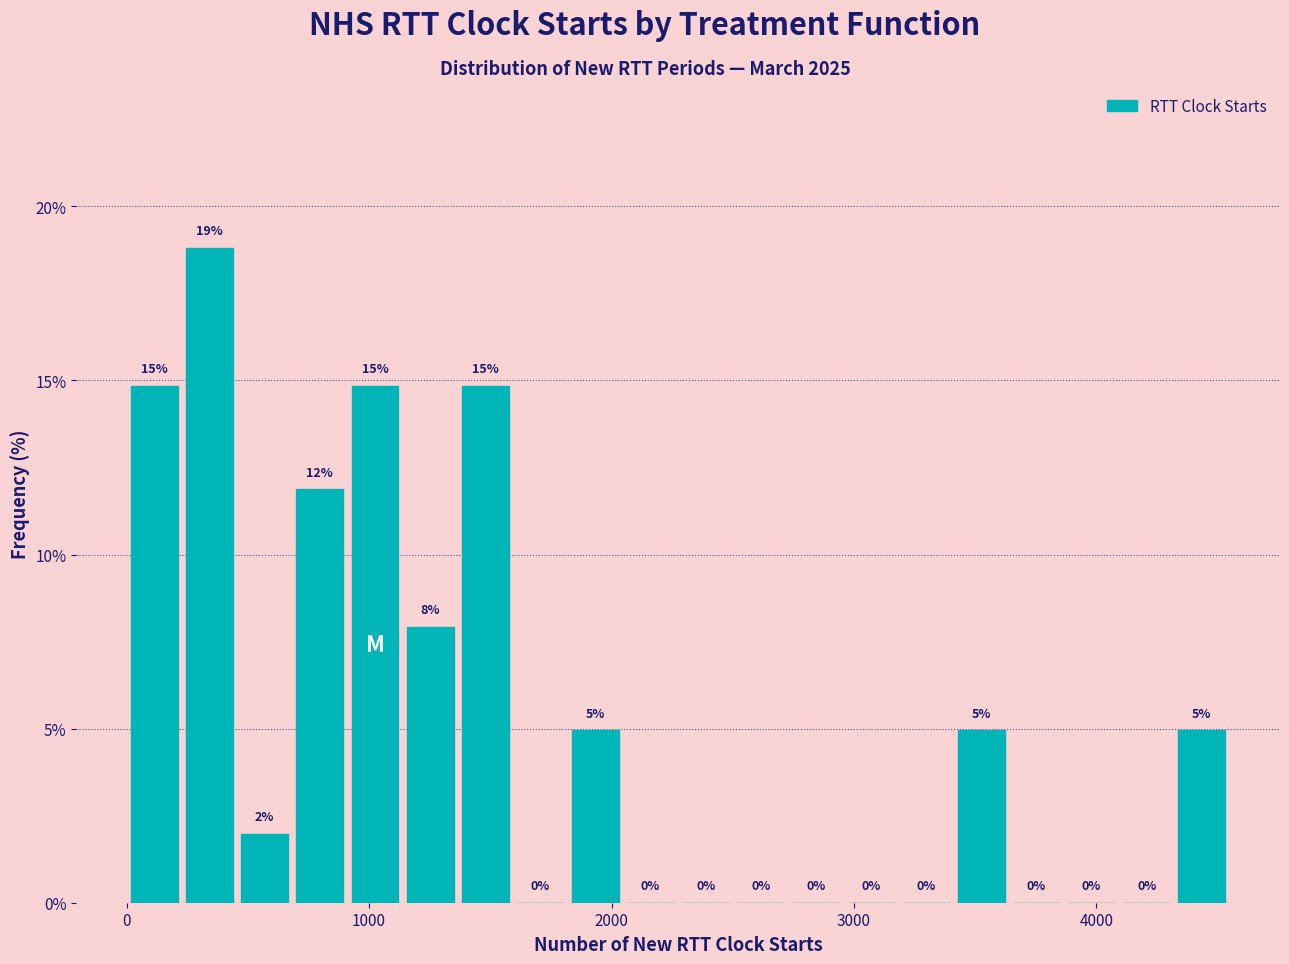

Around what value on the x-axis is the tallest bar? Give the approximate position of its centre, as read against the axis.

300